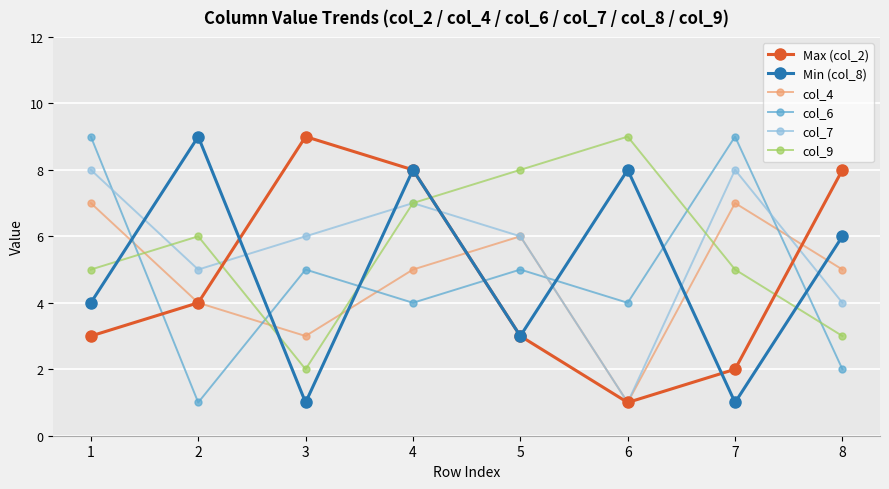

What are all the series names shown in the legend?

Max (col_2), Min (col_8), col_4, col_6, col_7, col_9